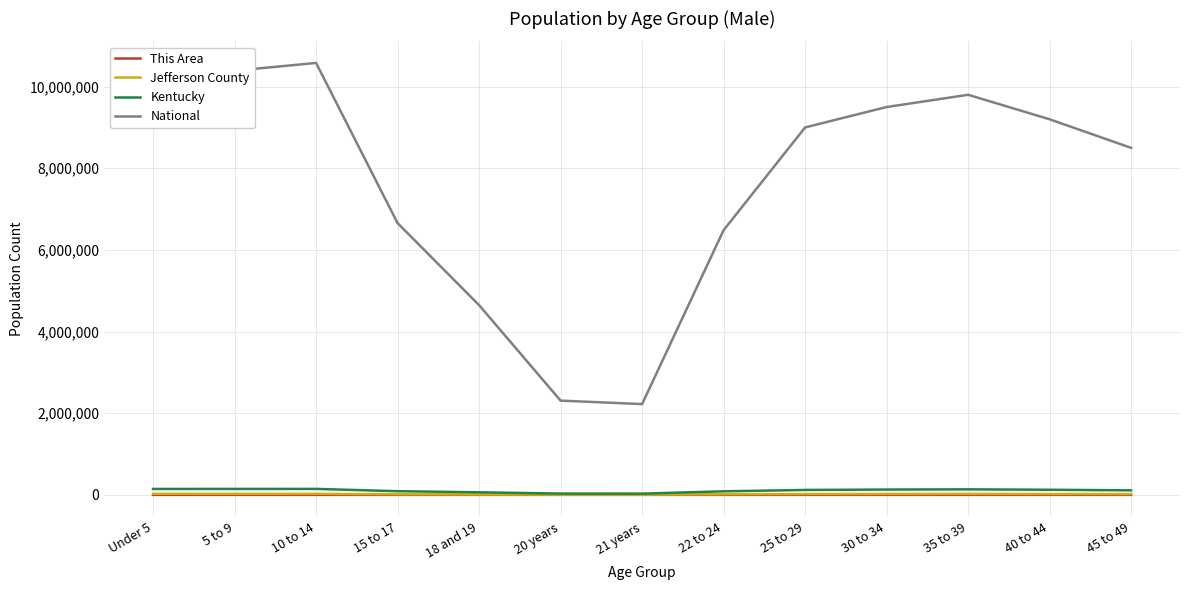

Which series has the largest total across all categories?

National